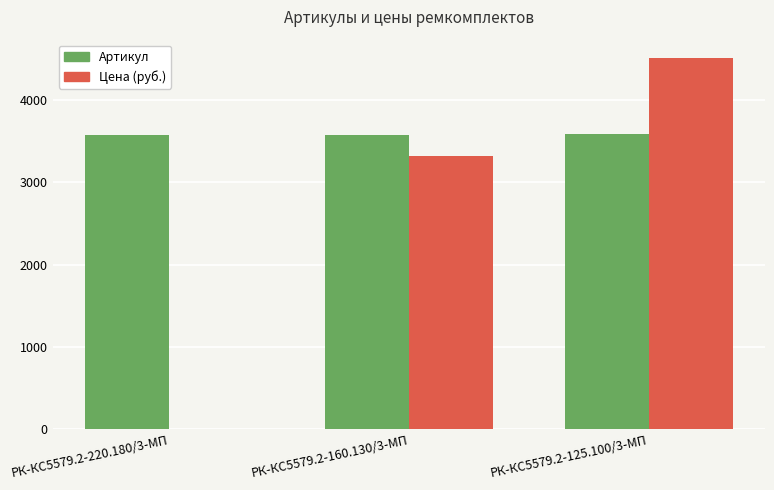

Which series has the largest total across all categories?

Артикул